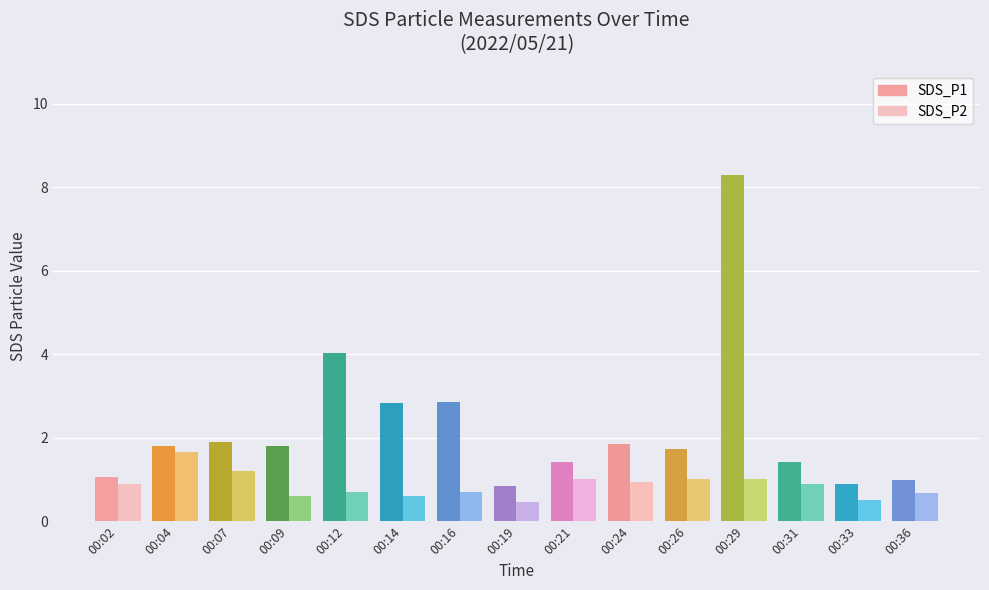

What is the difference between the highest and lowest values at 00:07?

0.7